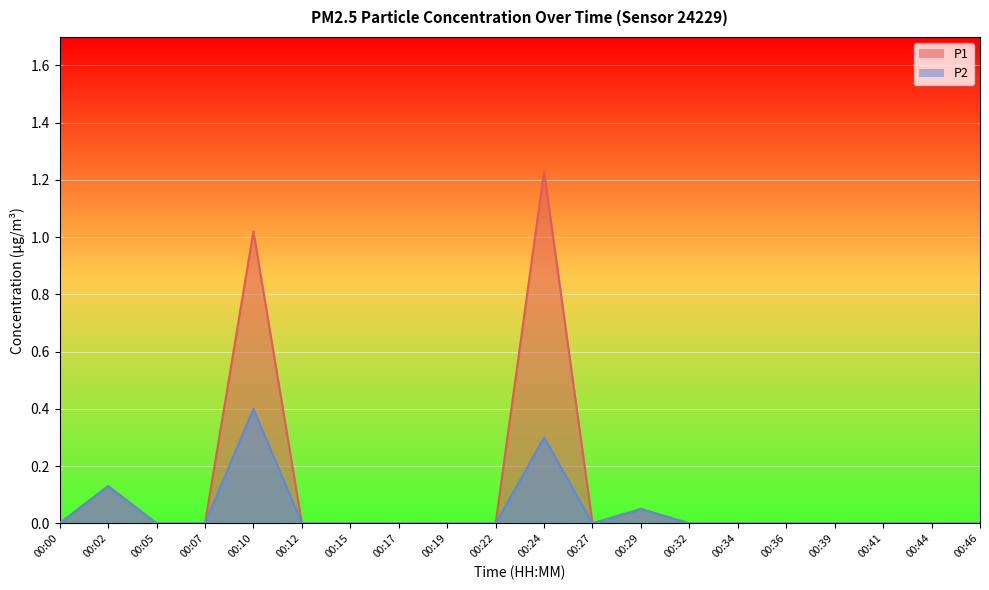

The P1 series shows 0.0 at 00:29. True or false?

False